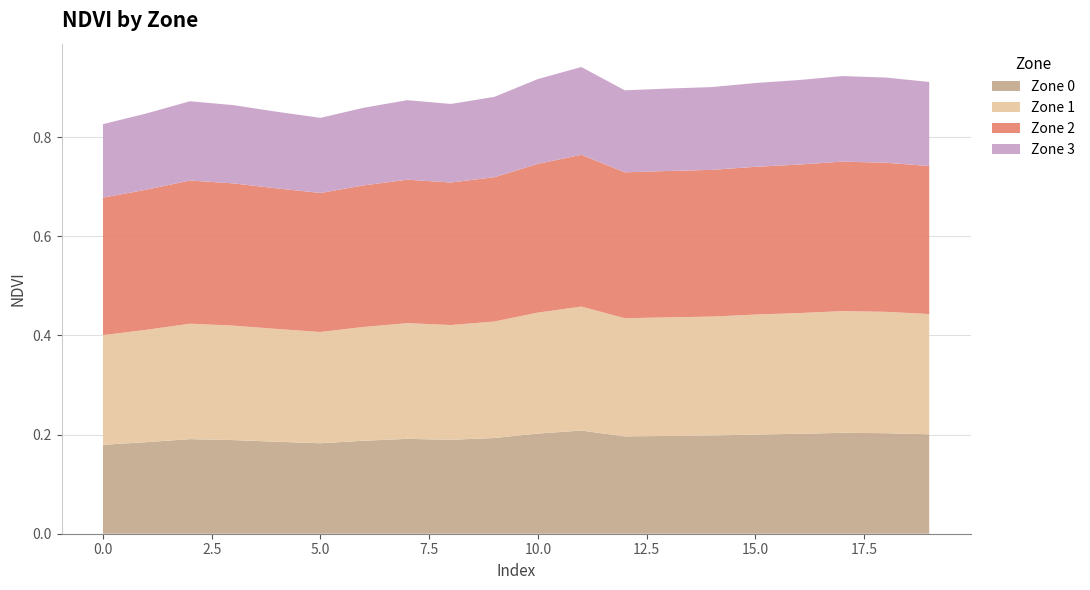

Reading left to right, extract all data points from this chart.

Zone 0: 0=0.2	1=0.2	2=0.2	3=0.2	4=0.2	5=0.2	6=0.2	7=0.2	8=0.2	9=0.2	10=0.2	11=0.2	12=0.2	13=0.2	14=0.2	15=0.2	16=0.2	17=0.2	18=0.2	19=0.2
Zone 1: 0=0.2	1=0.2	2=0.2	3=0.2	4=0.2	5=0.2	6=0.2	7=0.2	8=0.2	9=0.2	10=0.2	11=0.2	12=0.2	13=0.2	14=0.2	15=0.2	16=0.2	17=0.2	18=0.2	19=0.2
Zone 2: 0=0.3	1=0.3	2=0.3	3=0.3	4=0.3	5=0.3	6=0.3	7=0.3	8=0.3	9=0.3	10=0.3	11=0.3	12=0.3	13=0.3	14=0.3	15=0.3	16=0.3	17=0.3	18=0.3	19=0.3
Zone 3: 0=0.1	1=0.2	2=0.2	3=0.2	4=0.2	5=0.2	6=0.2	7=0.2	8=0.2	9=0.2	10=0.2	11=0.2	12=0.2	13=0.2	14=0.2	15=0.2	16=0.2	17=0.2	18=0.2	19=0.2